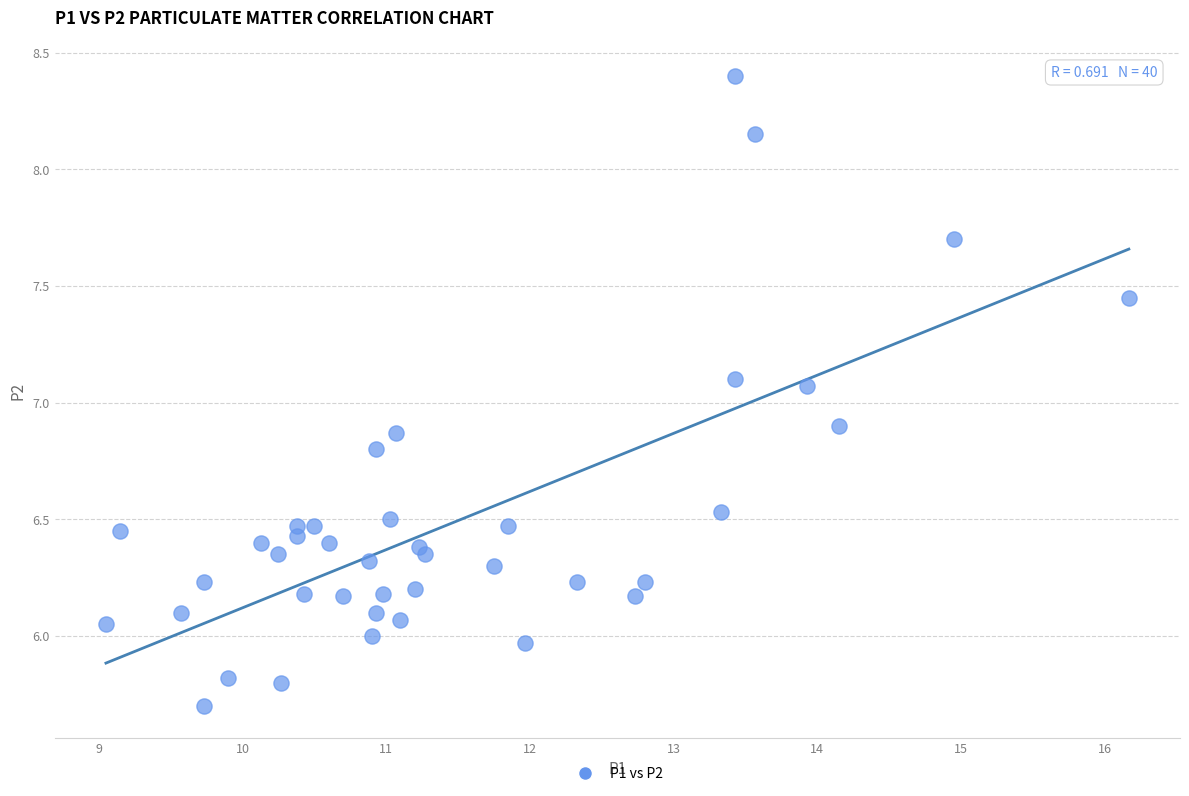

What is the range of Y values (max minus min)?

2.7